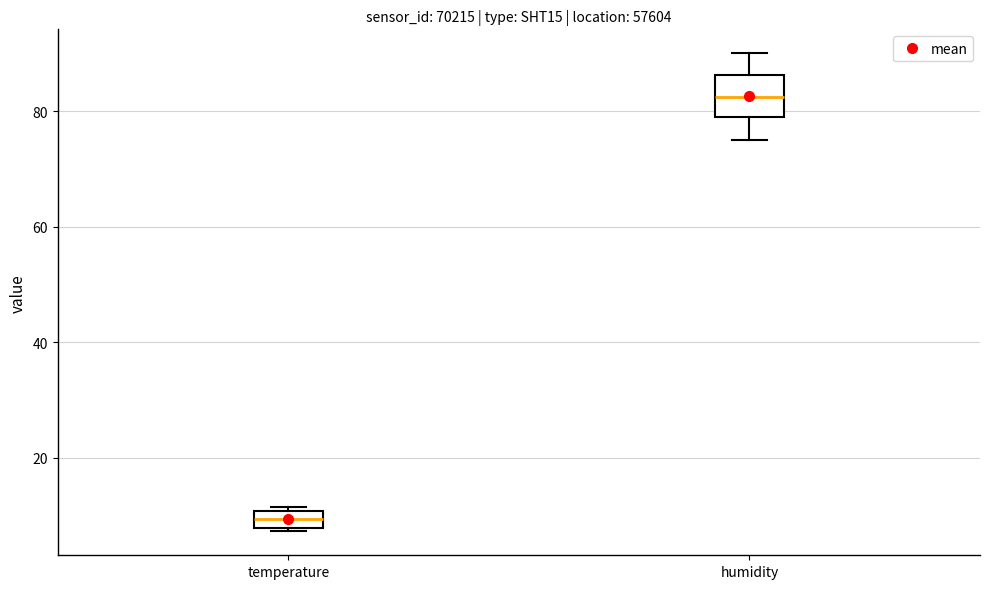

Which box is the tallest, from its lower edge to its upper edge?

humidity